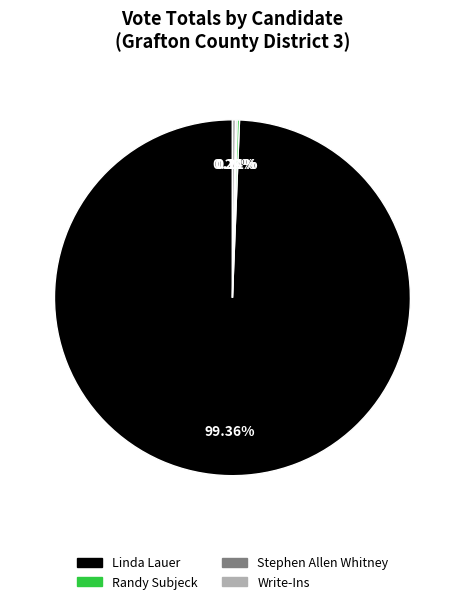

Is the sum of Linda Lauer and Write-Ins greater than half?

Yes